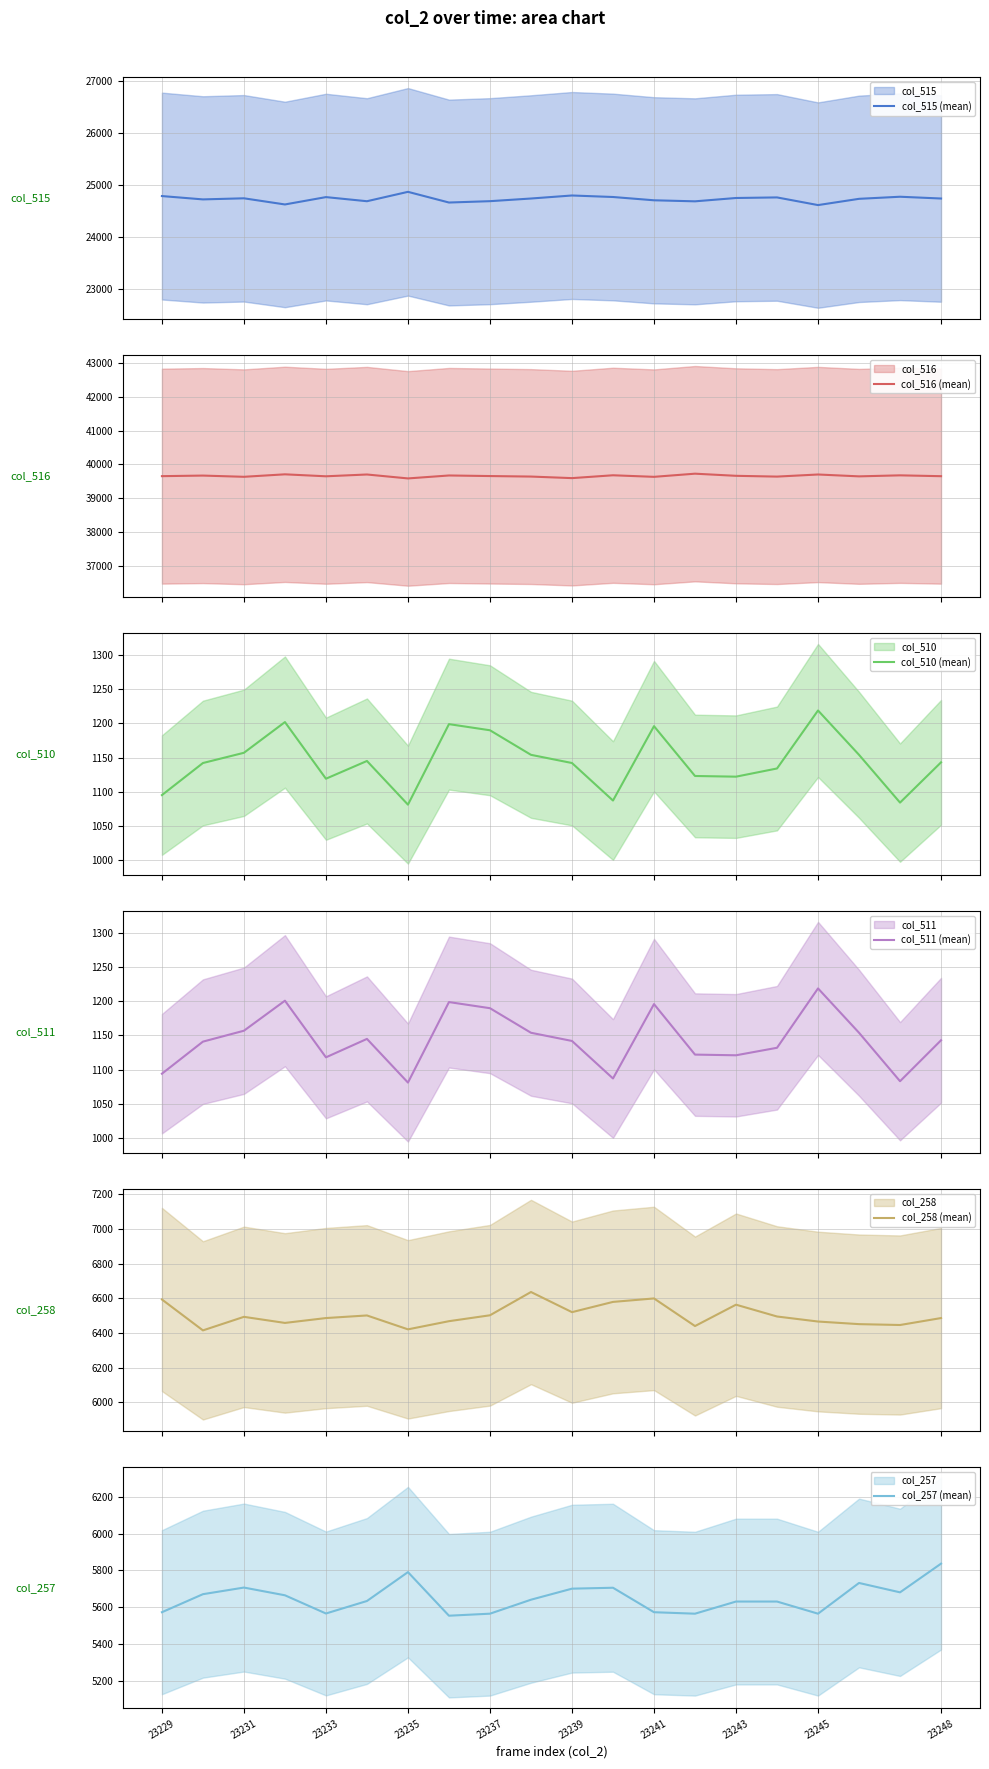

What is the lowest value of the col_258 (mean) series?

6415